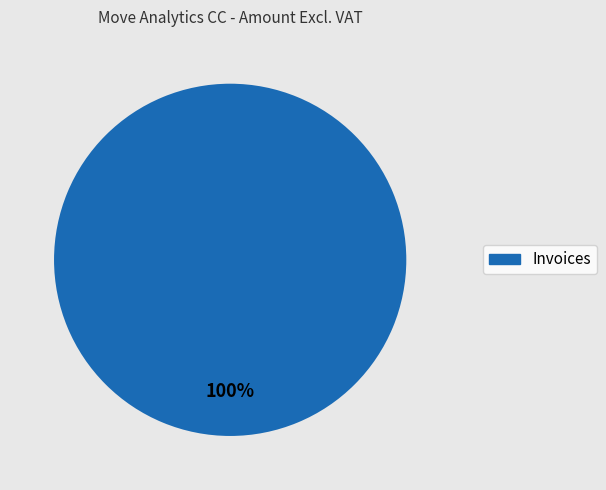

Does any single category account for the majority?

Yes